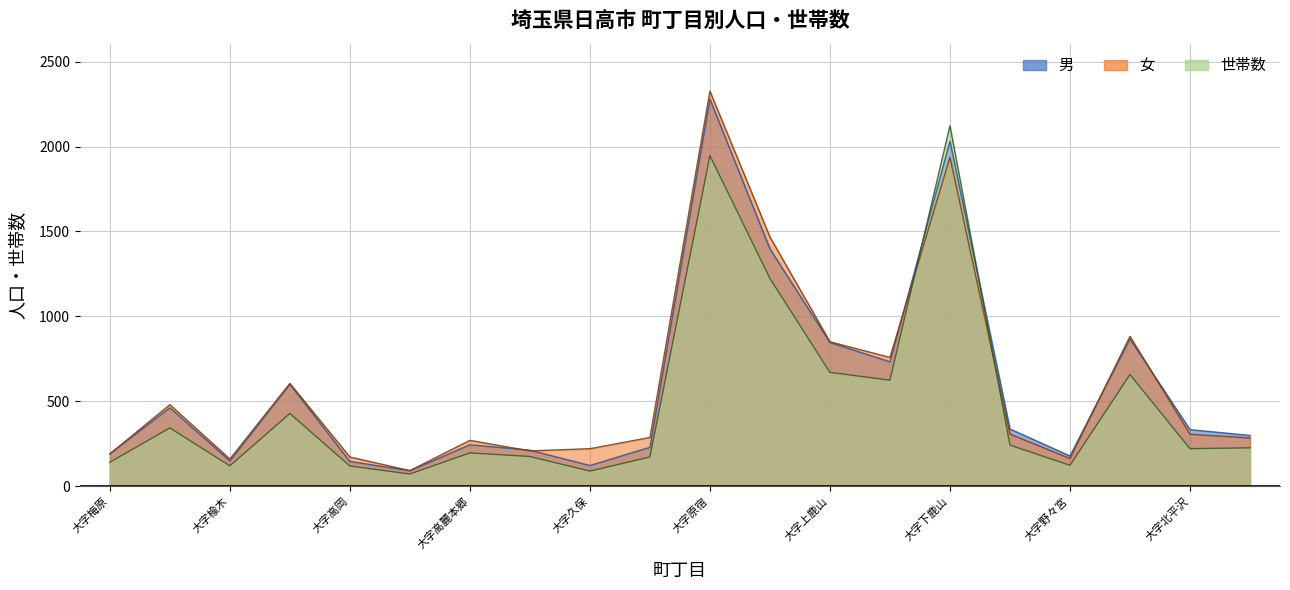

Which label corresponds to the largest value in the chart?

大字原宿